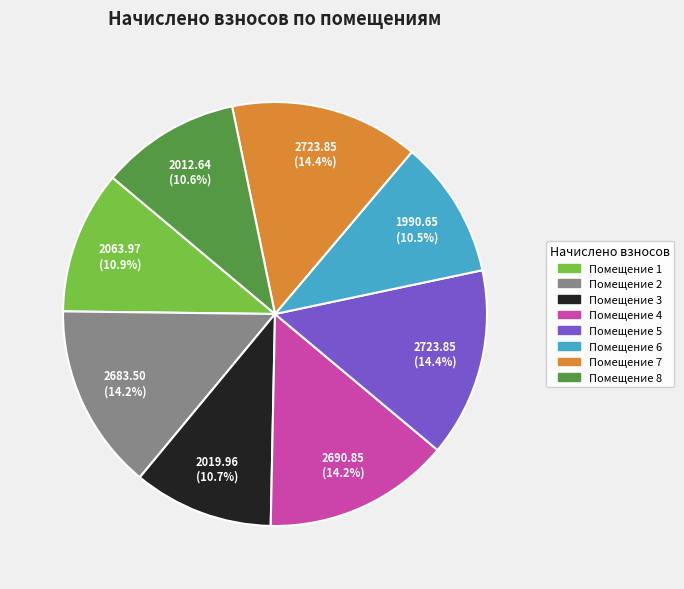

Combined, do Помещение 3 and Помещение 4 account for over 50%?

No